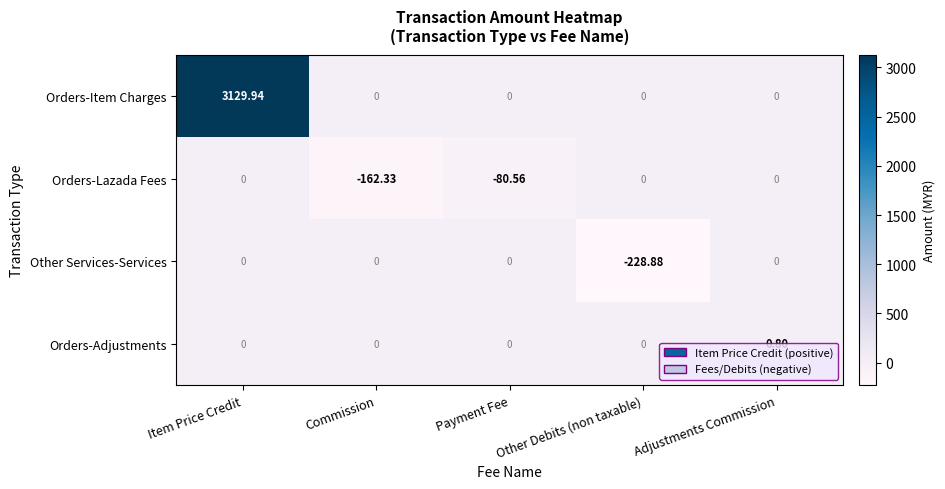

Count the number of data series in this chart.

4